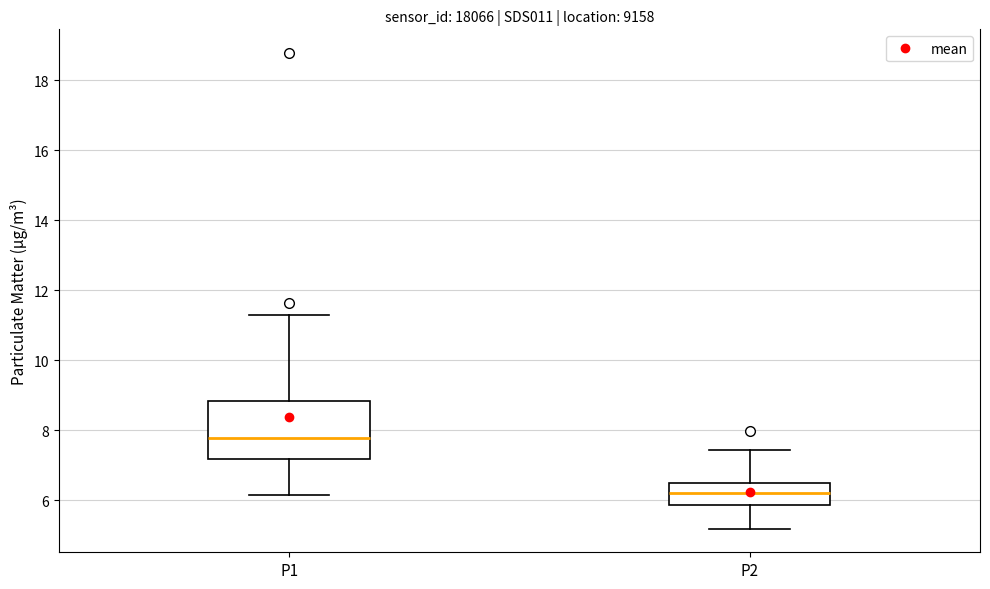

Where is the upper edge of the box for P2 on the y-axis? The values are not printed on the chart, so give them approximately, as read against the axis.

6.6